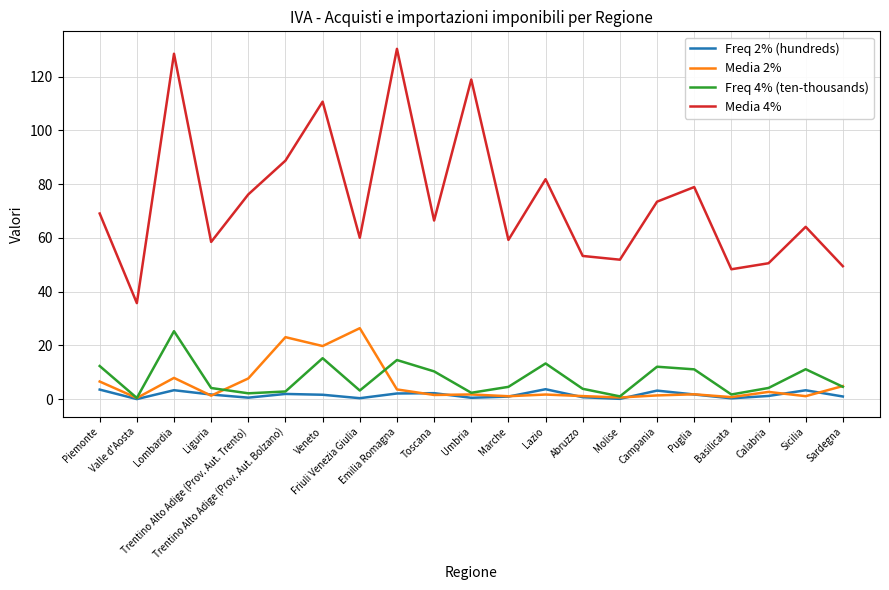

Does the chart display data point markers on the line(s)?

No